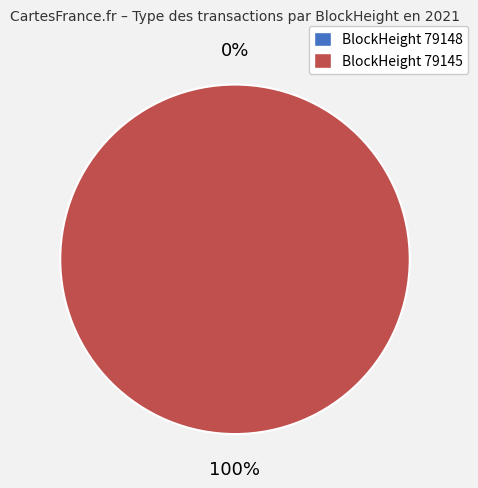

Which category has the smallest portion of the pie?

79148